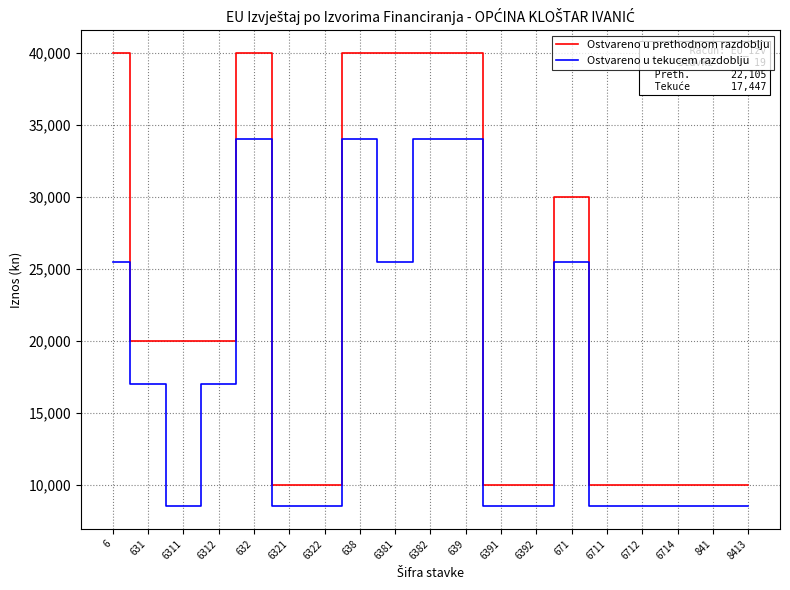

How many categories are shown in the chart?

19